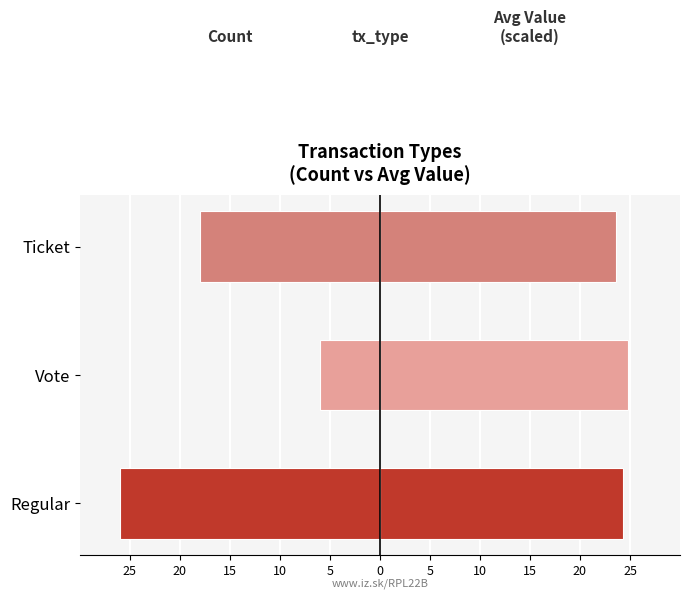

What are all the series names shown in the legend?

Count, Avg Value (scaled)